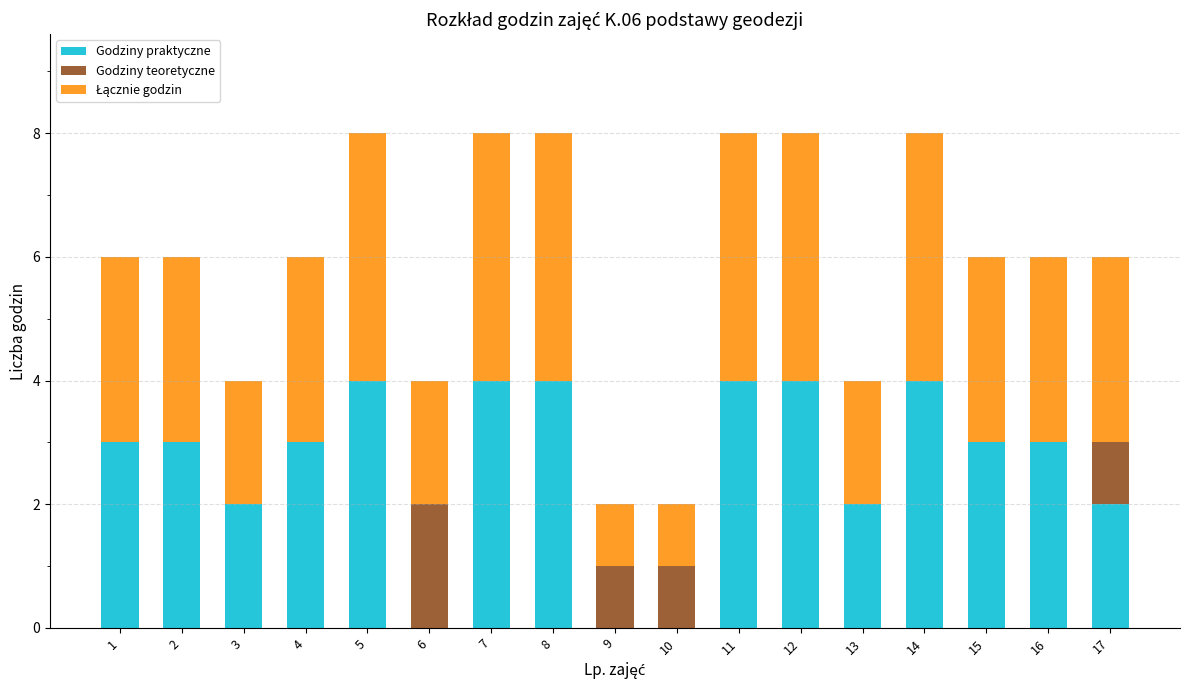

Read the Godziny praktyczne value at 15.

3